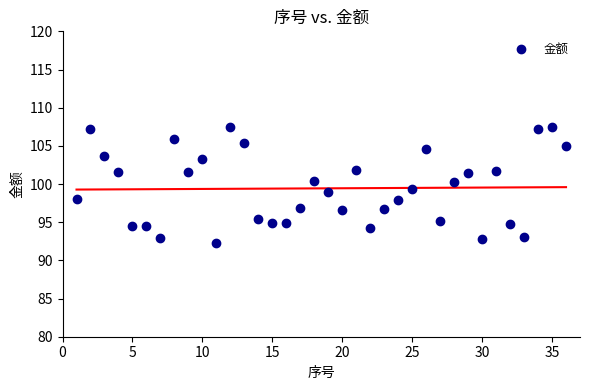

What is the range of Y values (max minus min)?

15.2